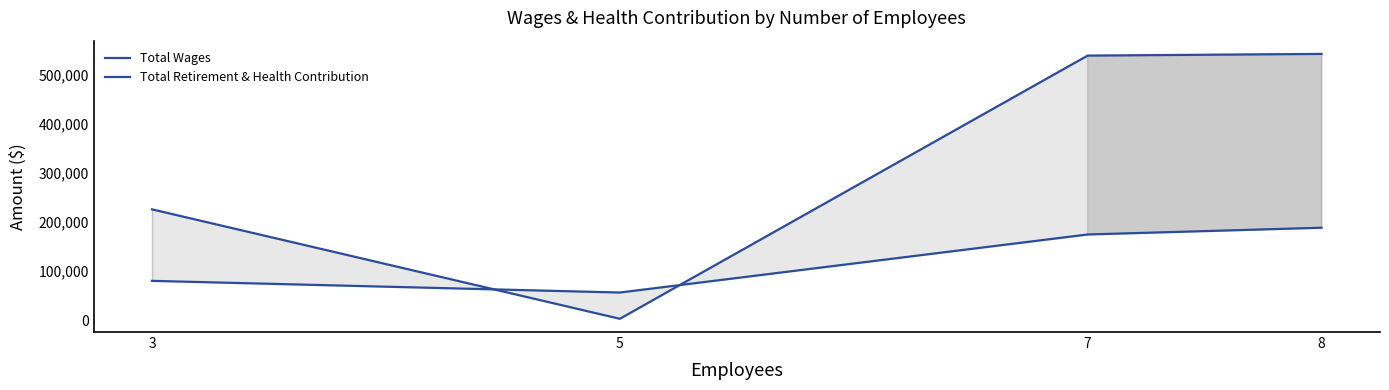

What is the difference between the maximum and minimum values in the Total Wages series?

540855